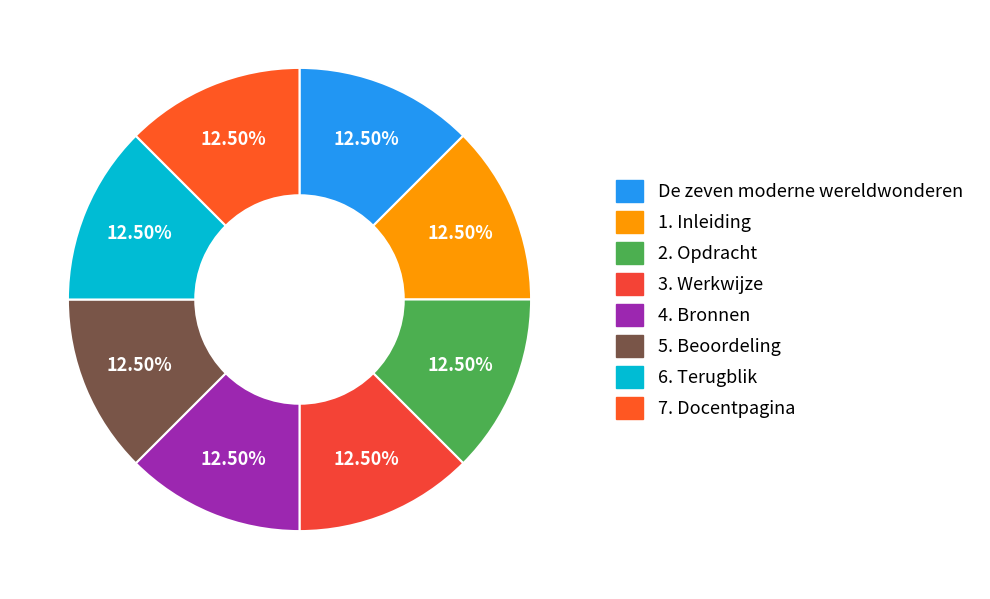

How many slices are in this pie chart?

8